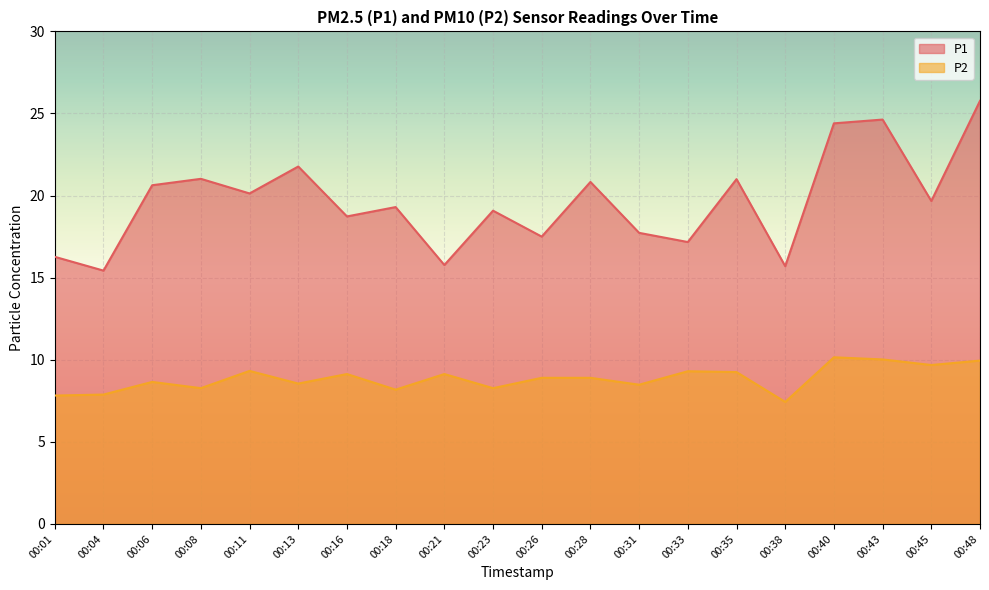

Is the value of P1 at 00:35 greater than the value of P2 at 00:45?

Yes